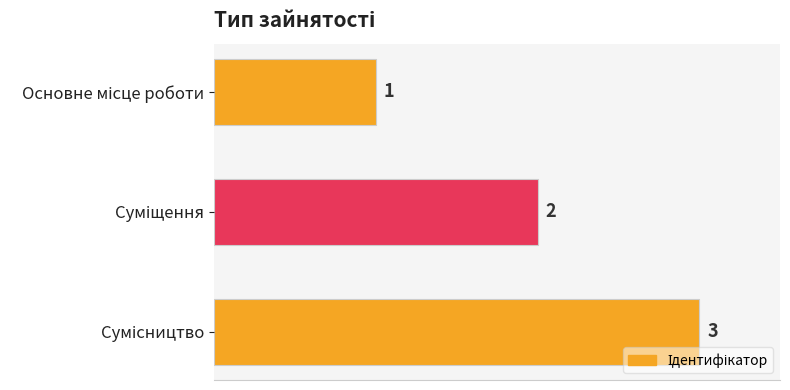

What is the minimum value shown in the chart?

1